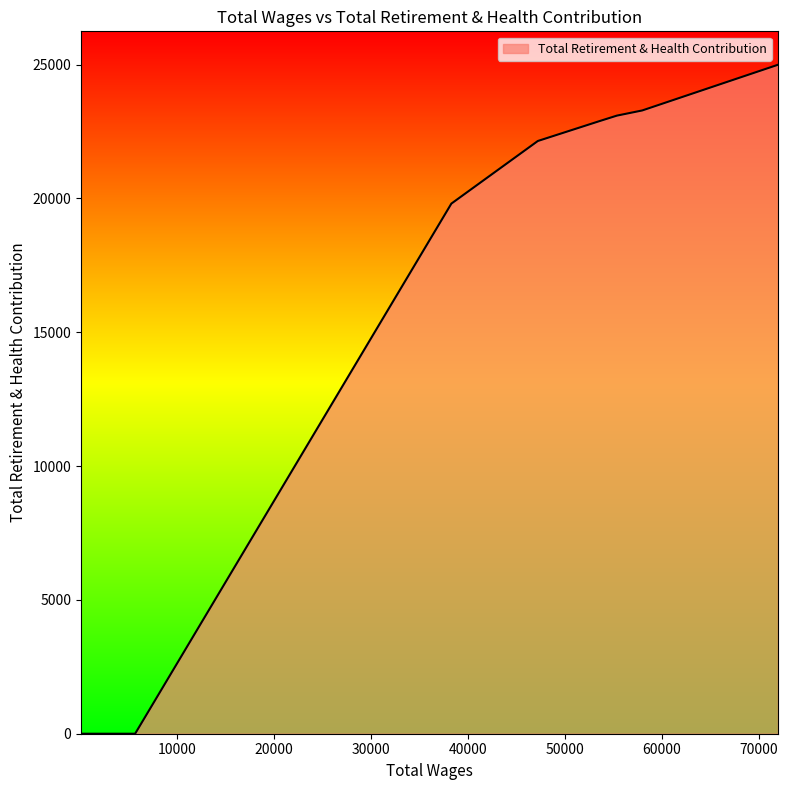

What is the difference between the maximum and minimum values?

24990